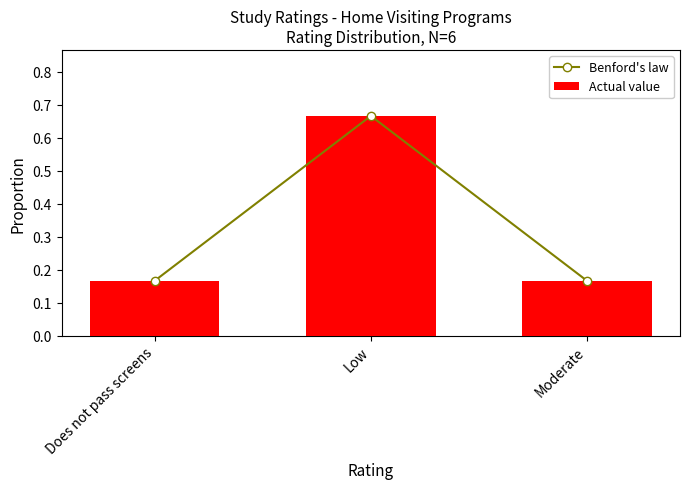

Count the number of categories in the chart.

3